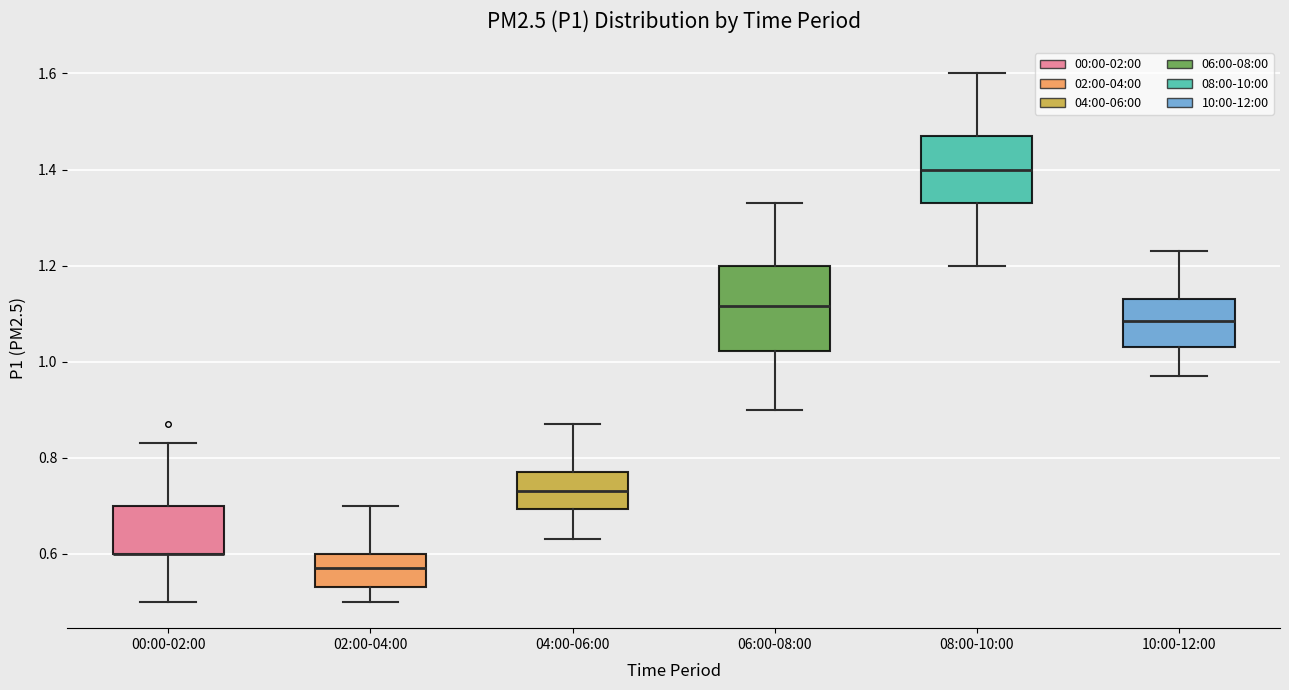

Where does the upper whisker of the box for 10:00-12:00 end on the y-axis? The values are not printed on the chart, so give them approximately, as read against the axis.

1.24